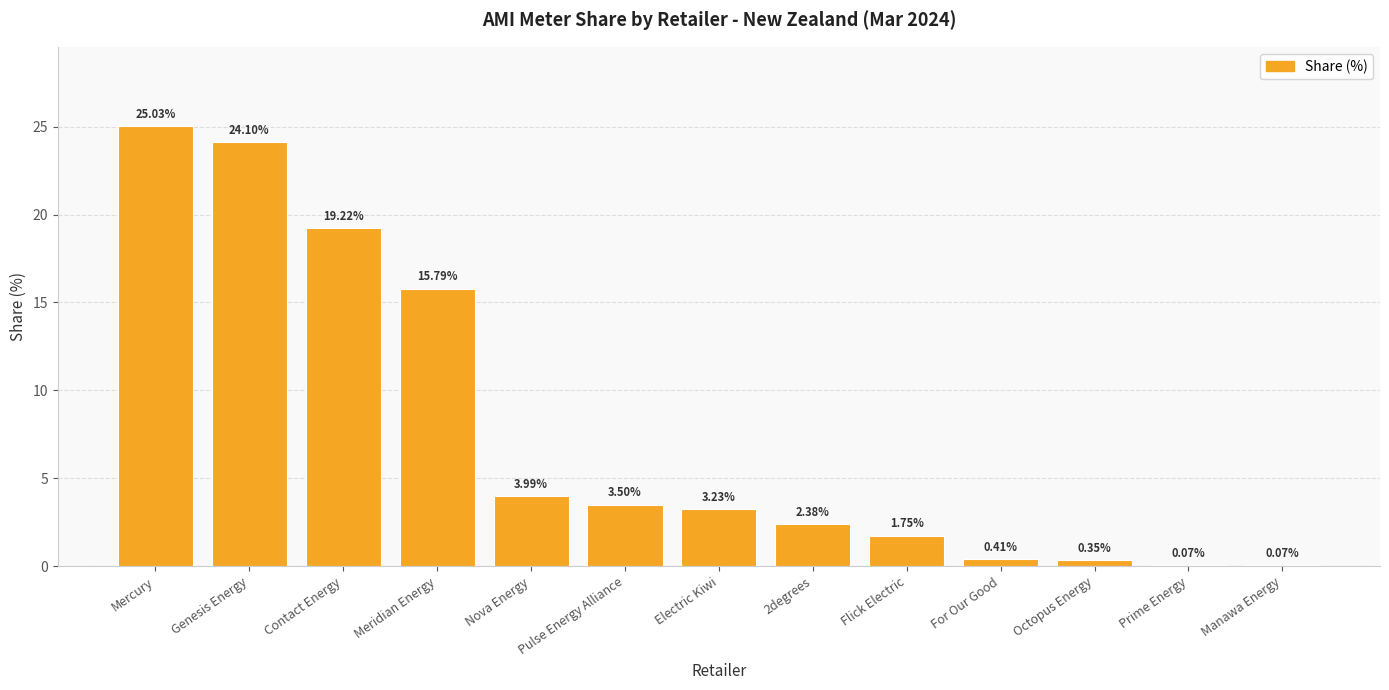

What is the difference between the values at Nova Energy and Contact Energy?

15.2